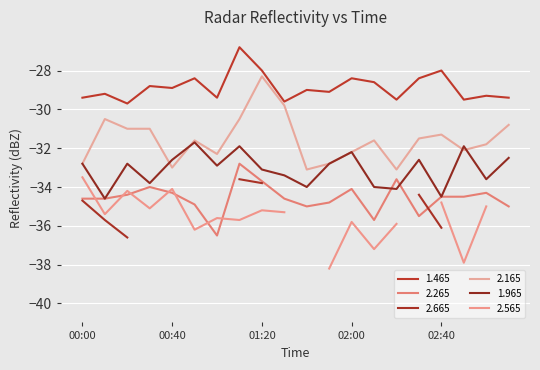

True or false: 2.265 and 2.165 intersect in this chart.

False